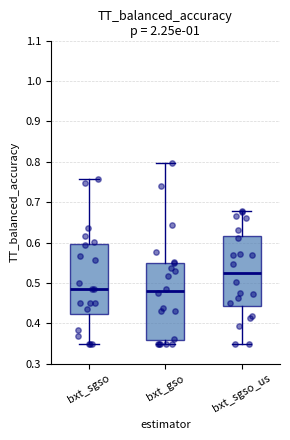

Comparing the boxes themselves (not the whiskers), which one is the tallest?

bxt_gso